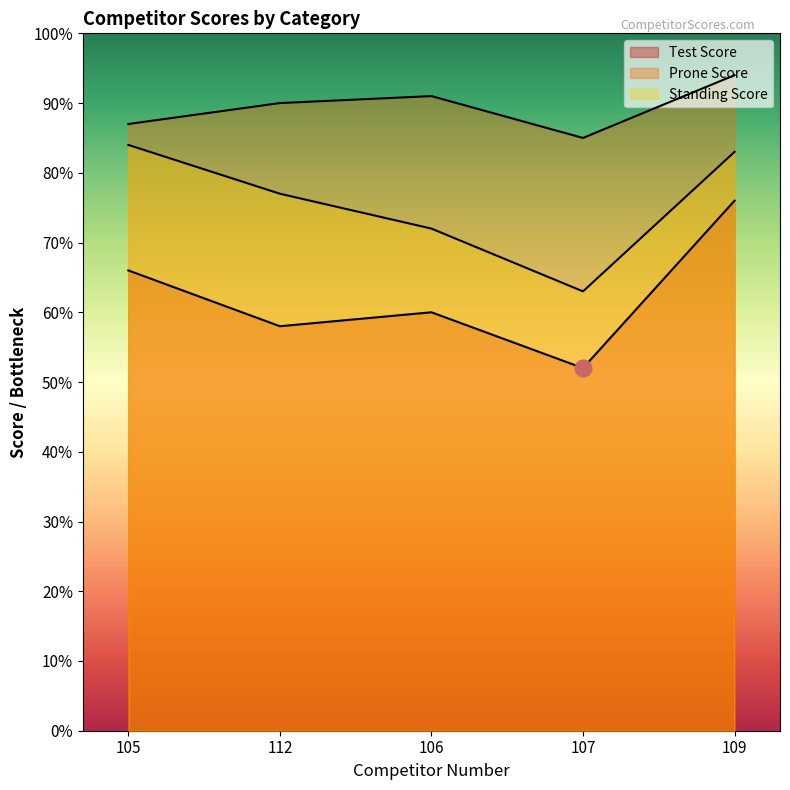

At how many categories does at least one series exceed 57?

5